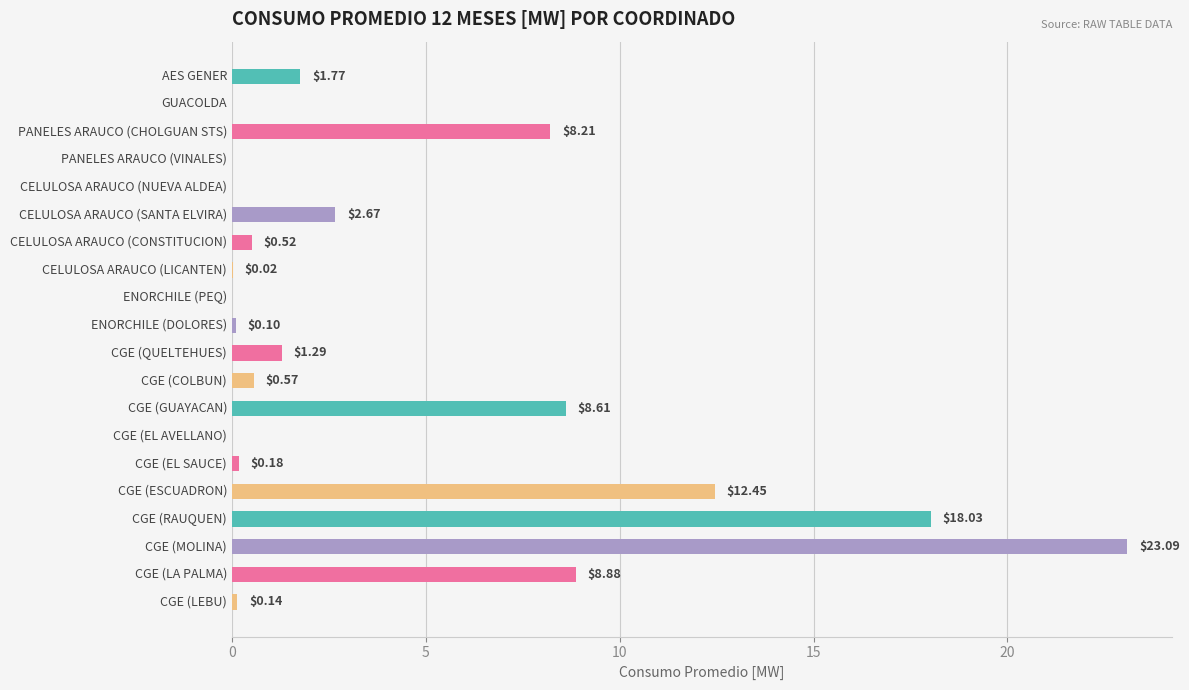

Between CGE (MOLINA) and CGE (QUELTEHUES), which is larger?

CGE (MOLINA)